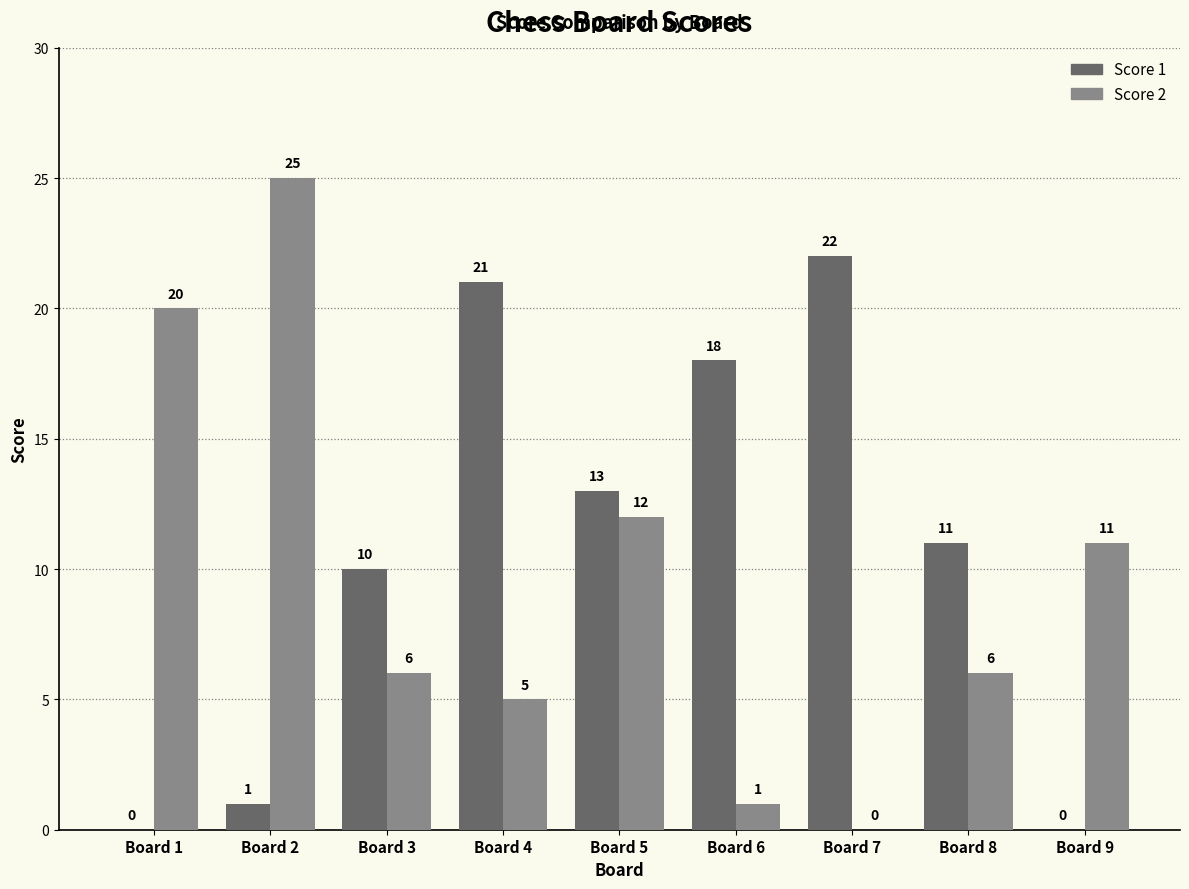

Are the bars grouped side by side (vs. stacked)?

Yes